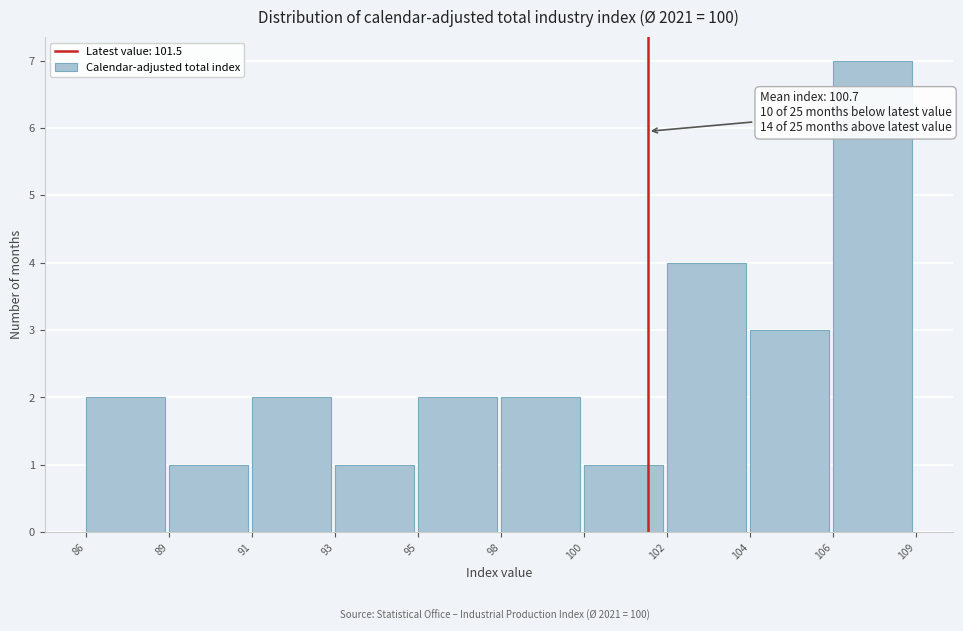

Reading left to right, extract all data points from this chart.

86=2	89=1	91=2	93=1	95=2	98=2	100=1	102=4	104=3	106=7